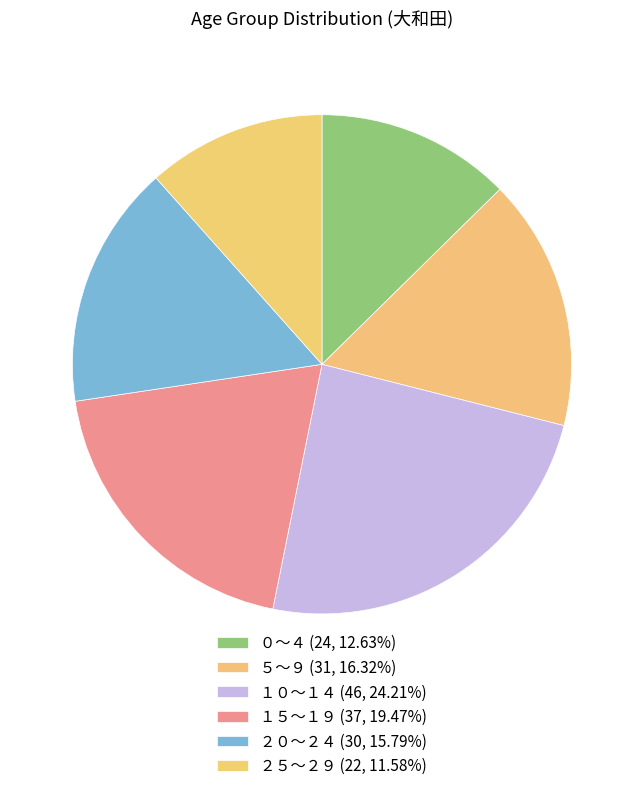

What percentage is the ０～４ slice, to the nearest percent?

13%